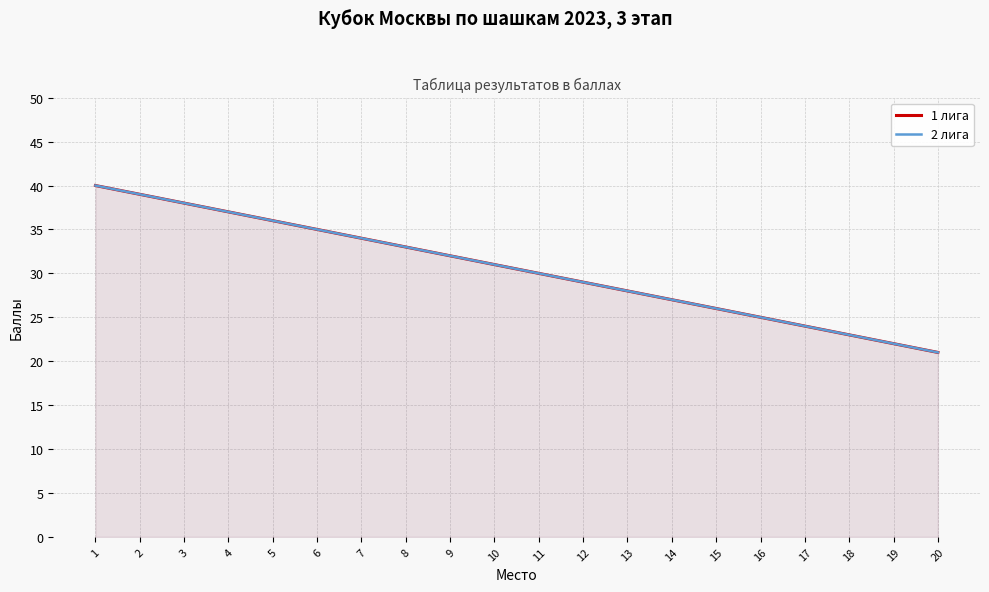

What is the value of the 1 лига point at the 5th from the left?

36